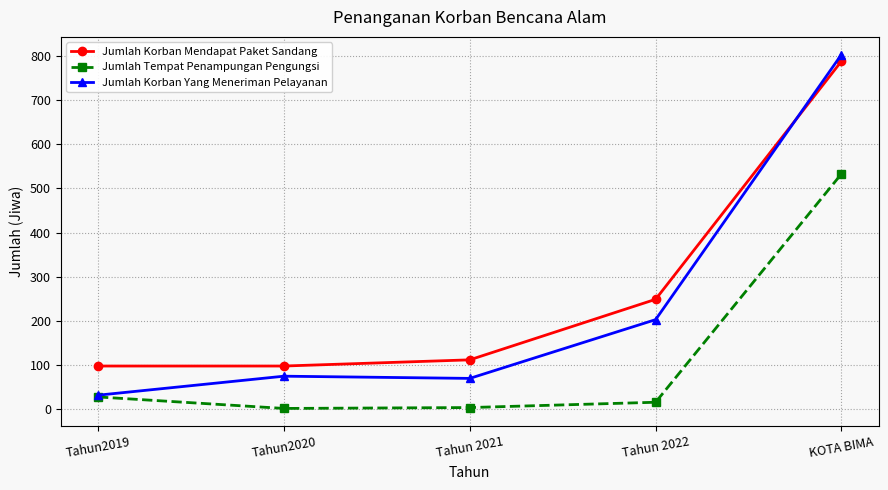

True or false: Jumlah Korban Mendapat Paket Sandang has more than 0 points higher than both neighbors.

False